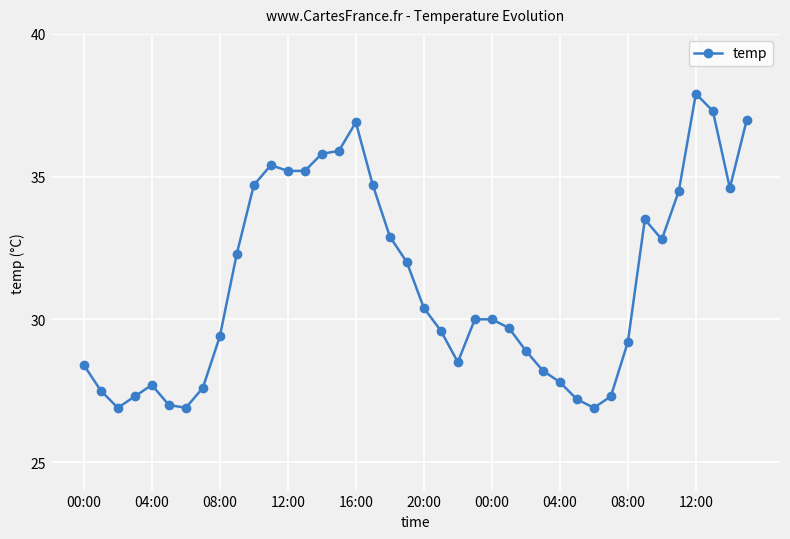

What is the smallest value displayed?

26.9